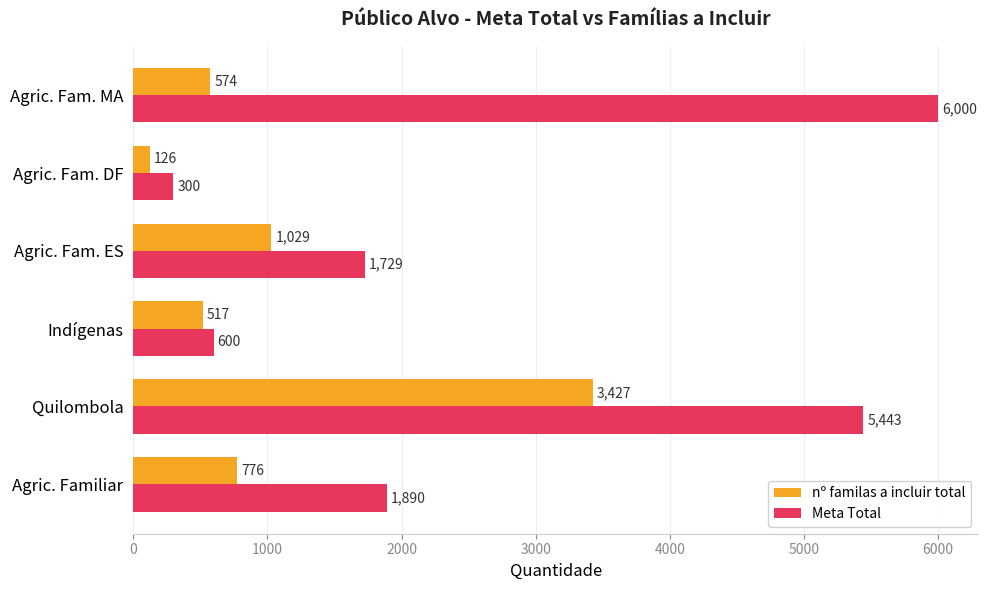

What is the difference between the maximum and minimum values in the Meta Total series?

5700